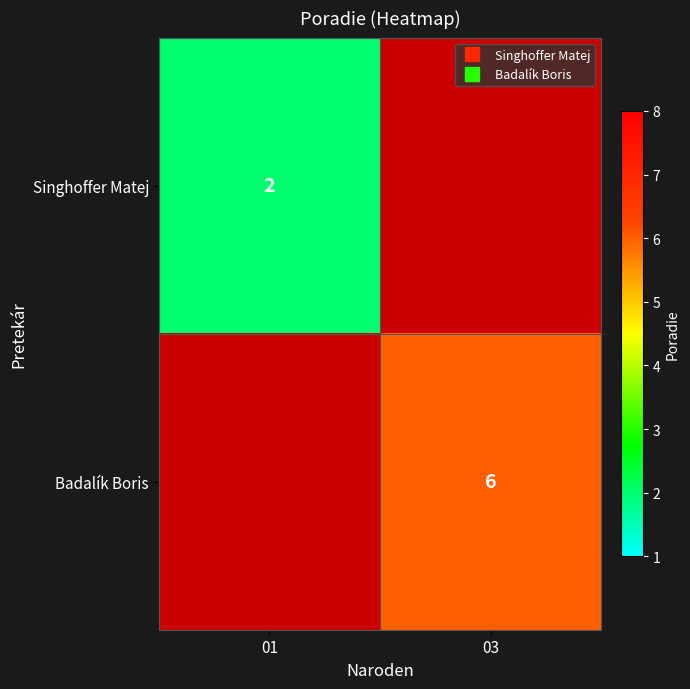

At which label does Badalík Boris reach its minimum?

01